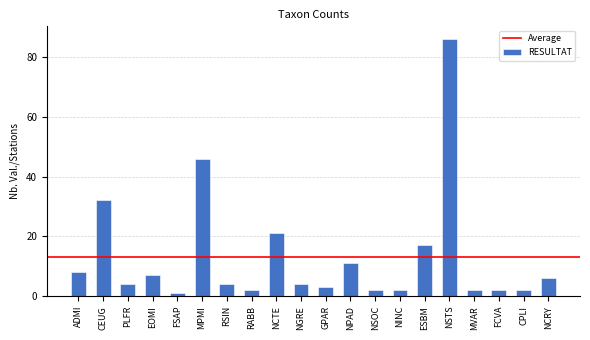

Reading left to right, list all the values displayed in this chart.

ADMI=8	CEUG=32	PLFR=4	EOMI=7	FSAP=1	MPMI=46	RSIN=4	RABB=2	NCTE=21	NGRE=4	GPAR=3	NPAD=11	NSOC=2	NINC=2	ESBM=17	NSTS=86	MVAR=2	FCVA=2	CPLI=2	NCRY=6